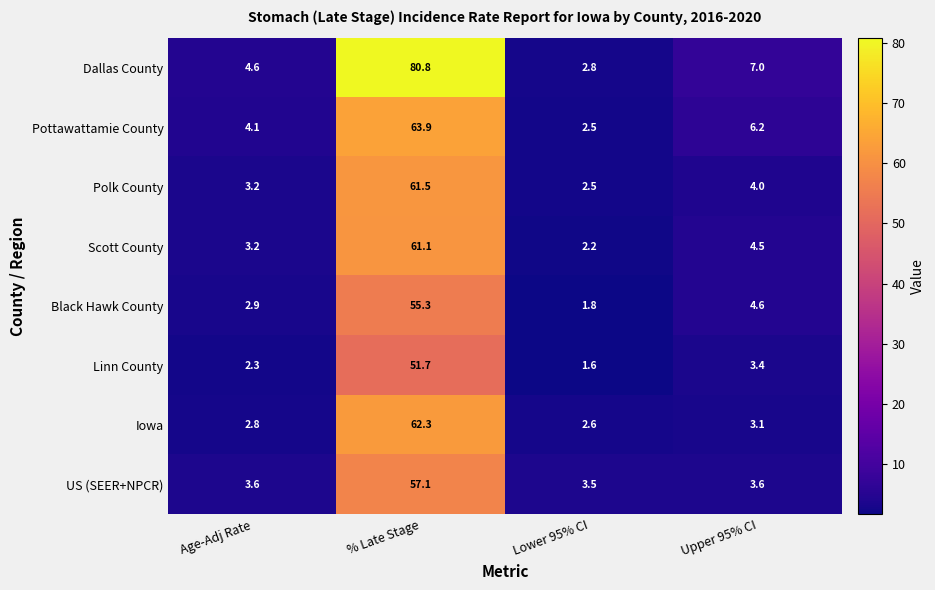

List the series in order of their peak value, lowest first.

Linn County, Black Hawk County, US (SEER+NPCR), Scott County, Polk County, Iowa, Pottawattamie County, Dallas County